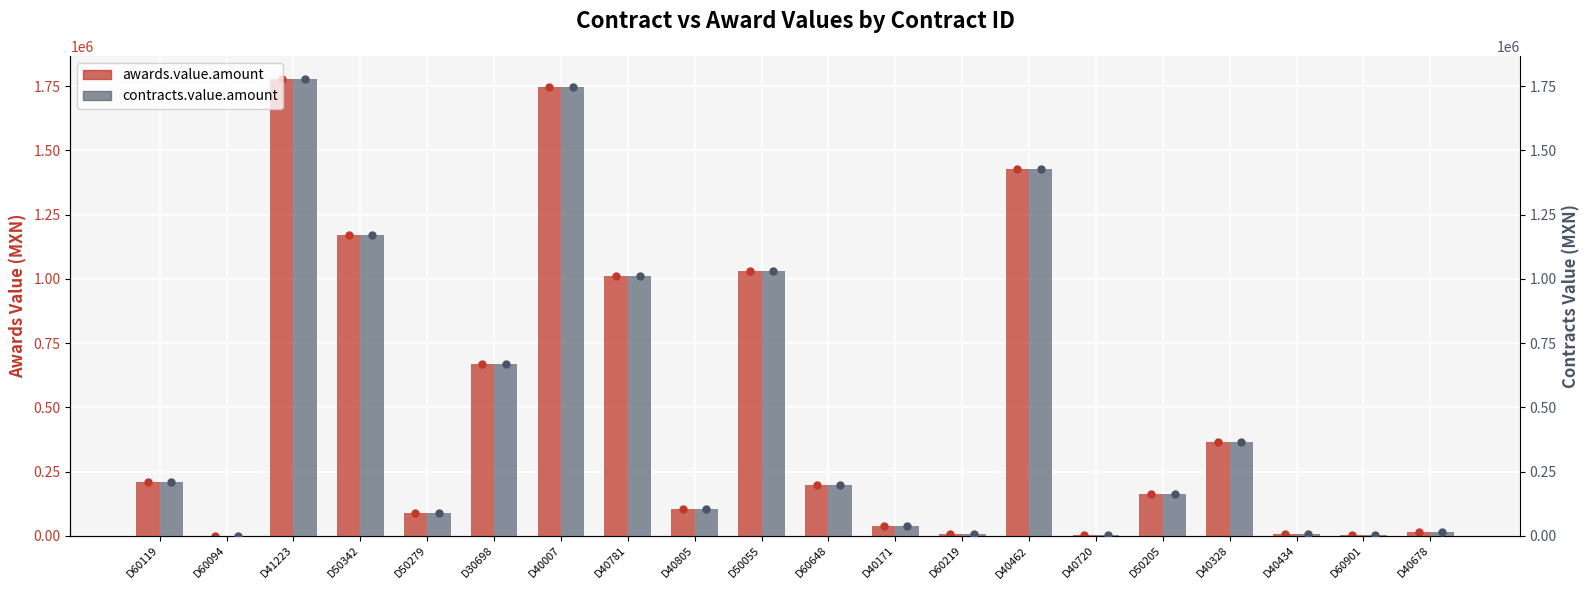

Is the value of contracts.value.amount at D30698 greater than the value of awards.value.amount at D60119?

Yes